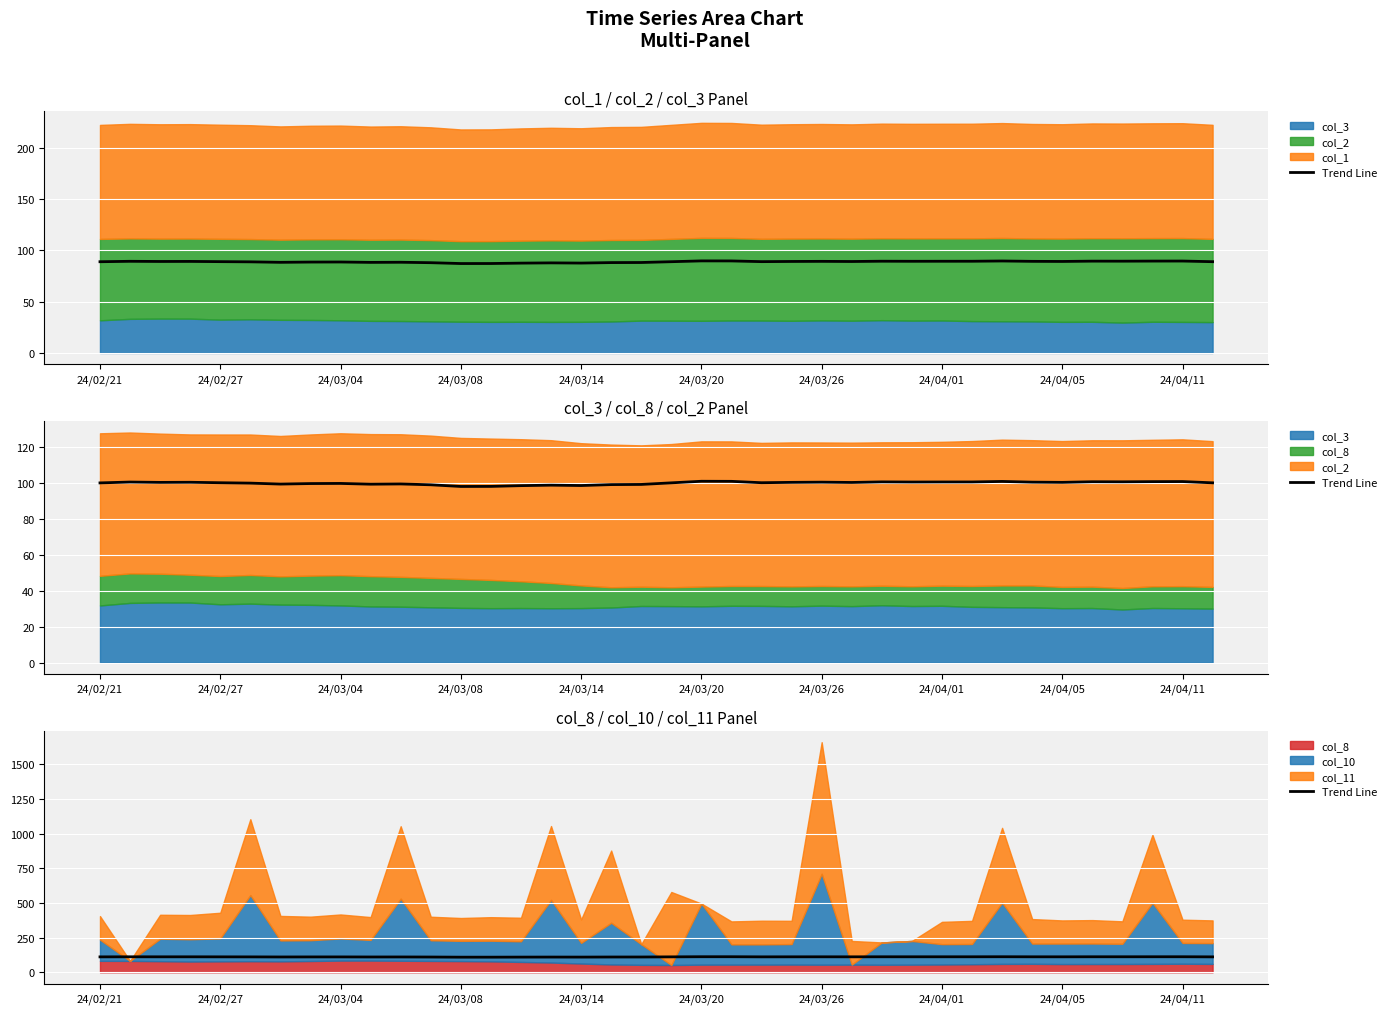

What is the change in value from 13 to 31?

+2.6